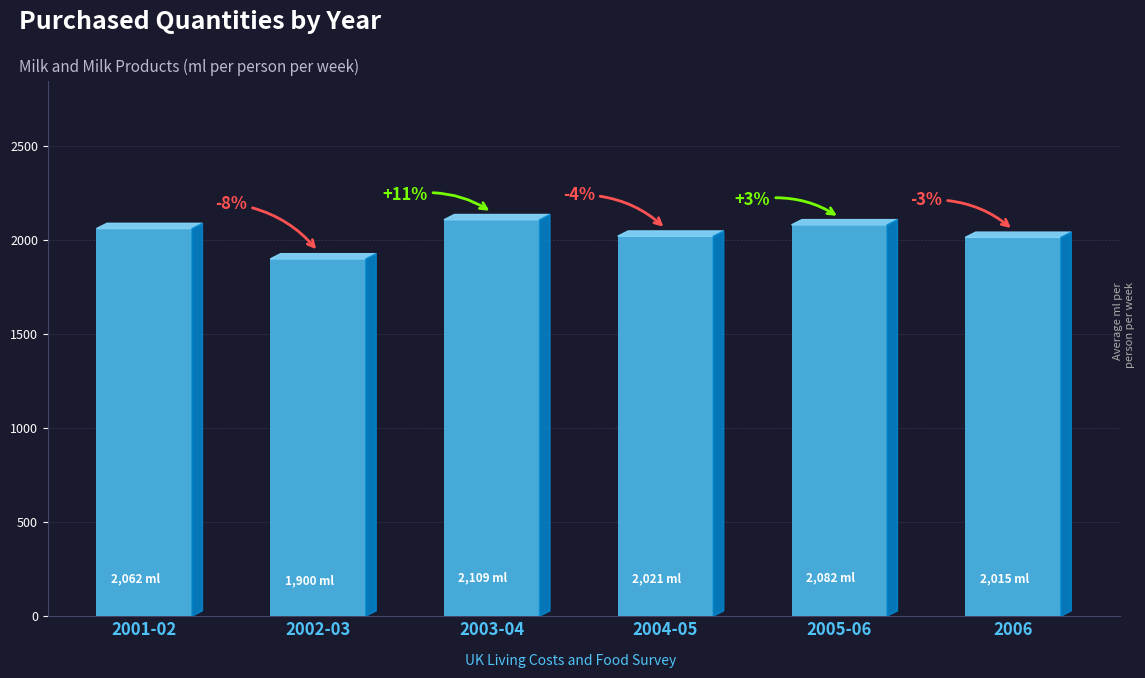

What is the average value?

2031.6